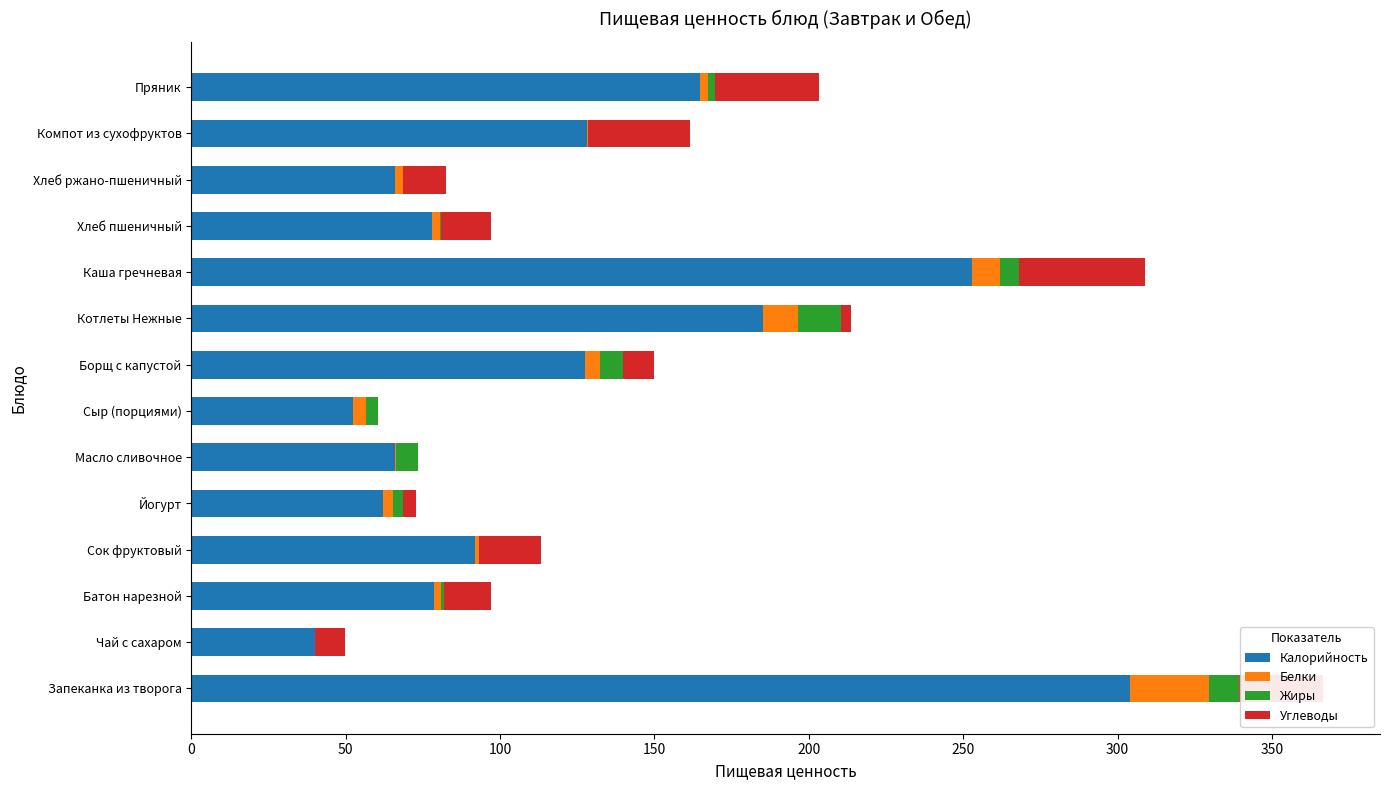

What is the total value across all series at Чай с сахаром?

49.9